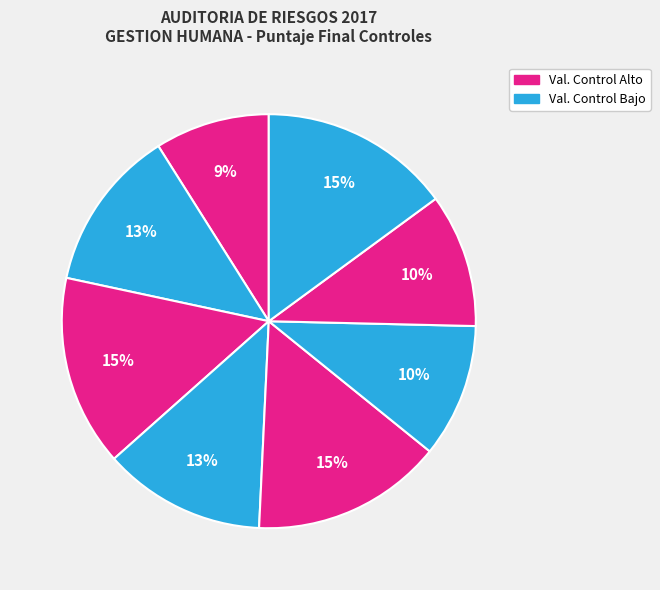

How many slices are in this pie chart?

8